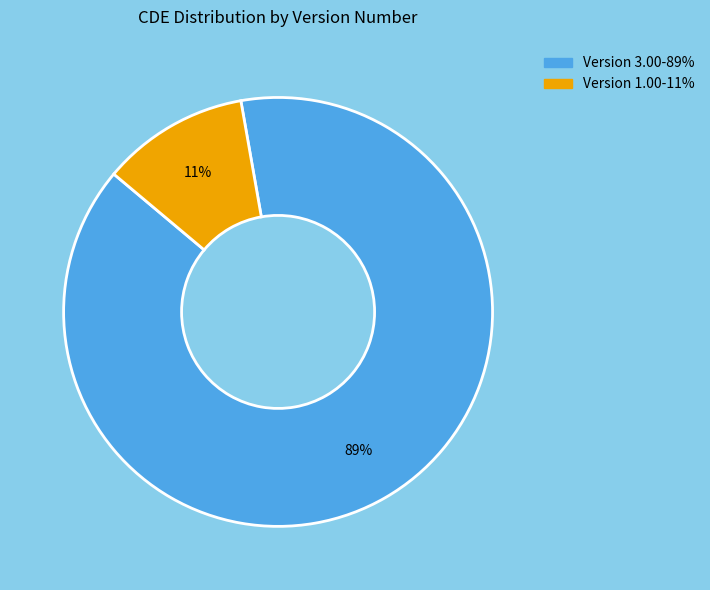

Is there a majority slice in this chart?

Yes